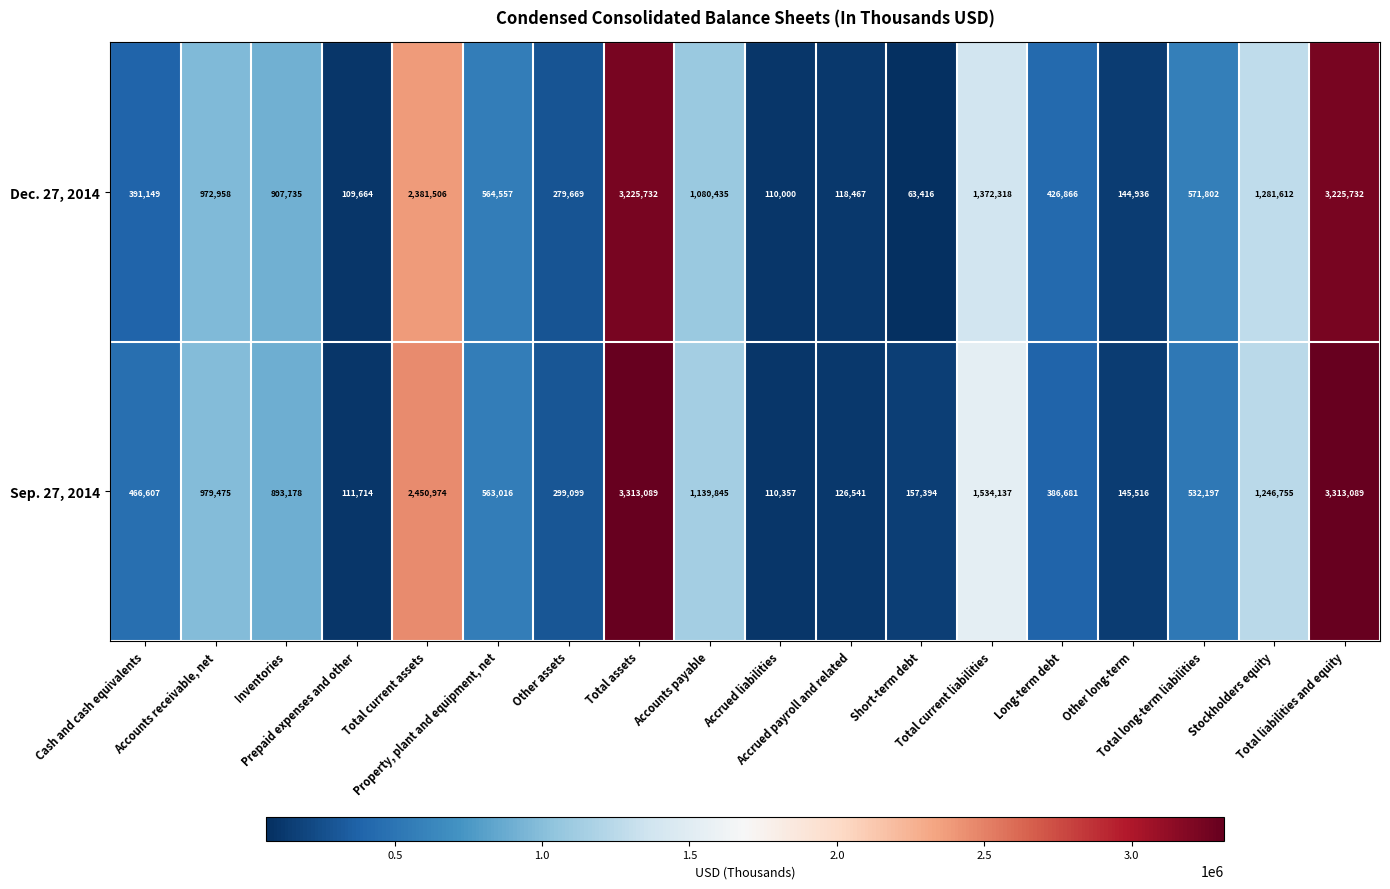

What is the average value of the Dec. 27, 2014 series?

957142